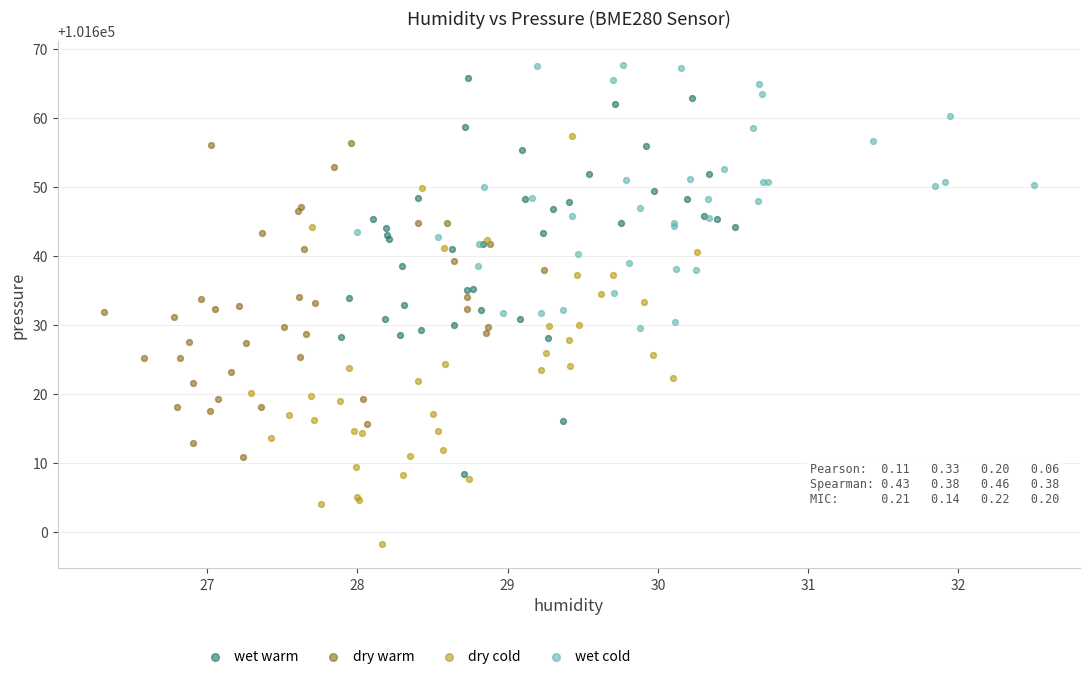

Which series contains the lowest Y value?

dry cold